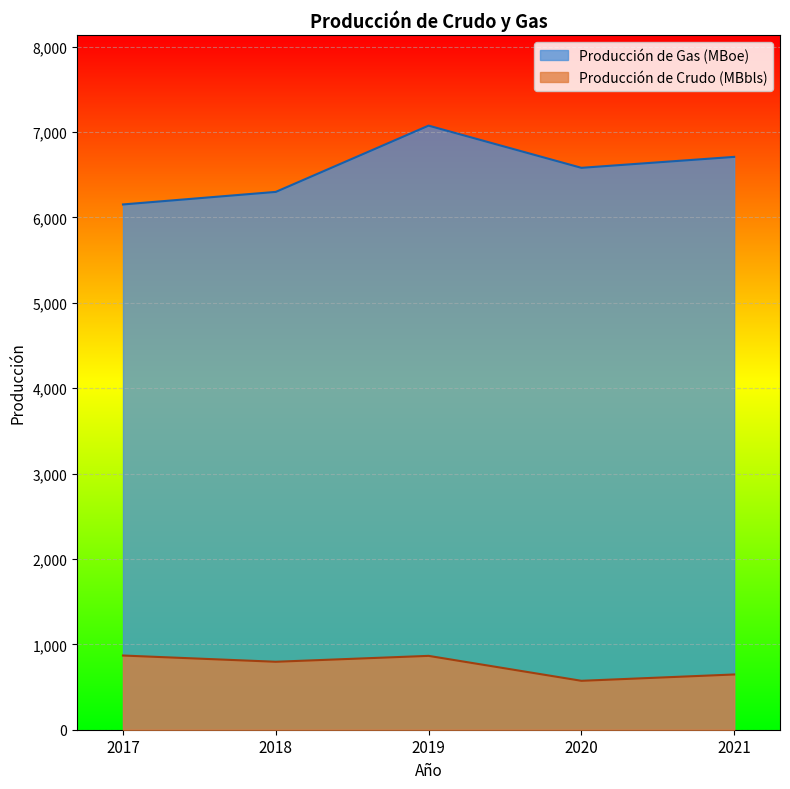

True or false: Producción de Crudo (MBbls) and Producción de Gas (MBoe) cross at least once.

False